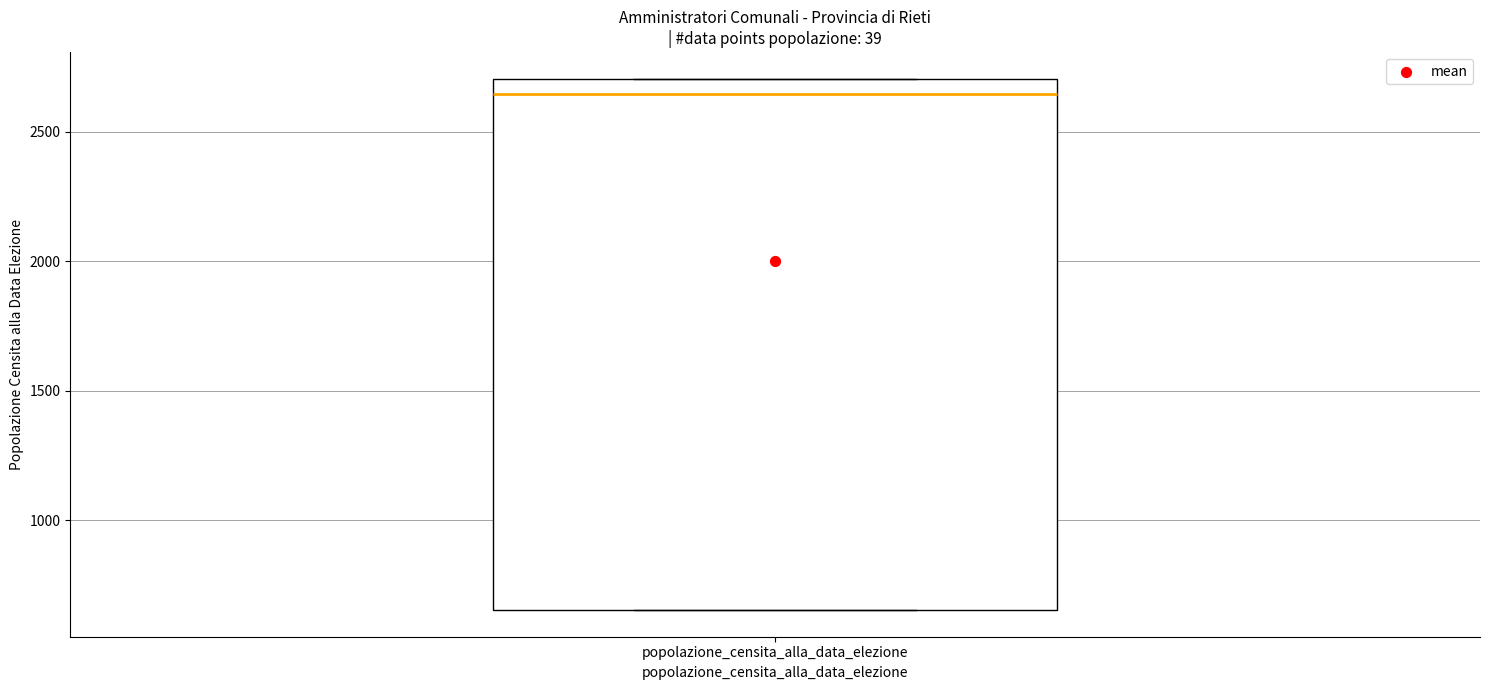

Where does the median line of the box for popolazione_censita_alla_data_elezione sit on the y-axis? The values are not printed on the chart, so give them approximately, as read against the axis.

2650